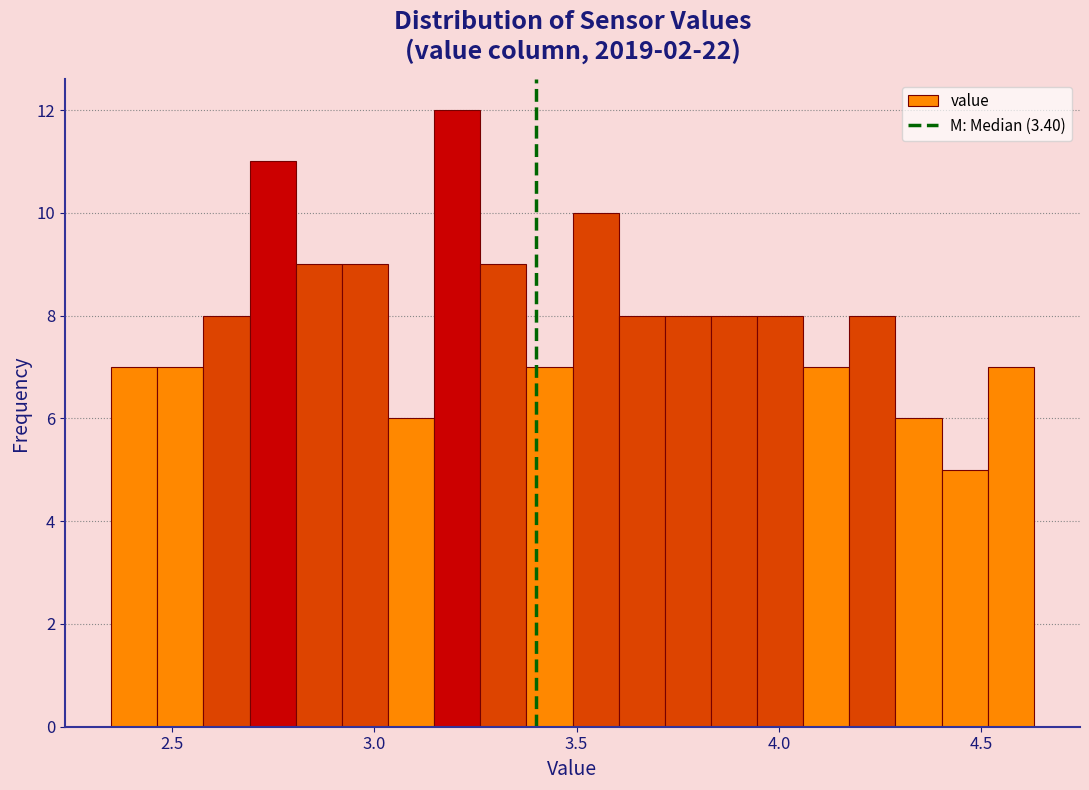

Read against the x-axis, roughly where is the centre of the tallest bar?

3.20